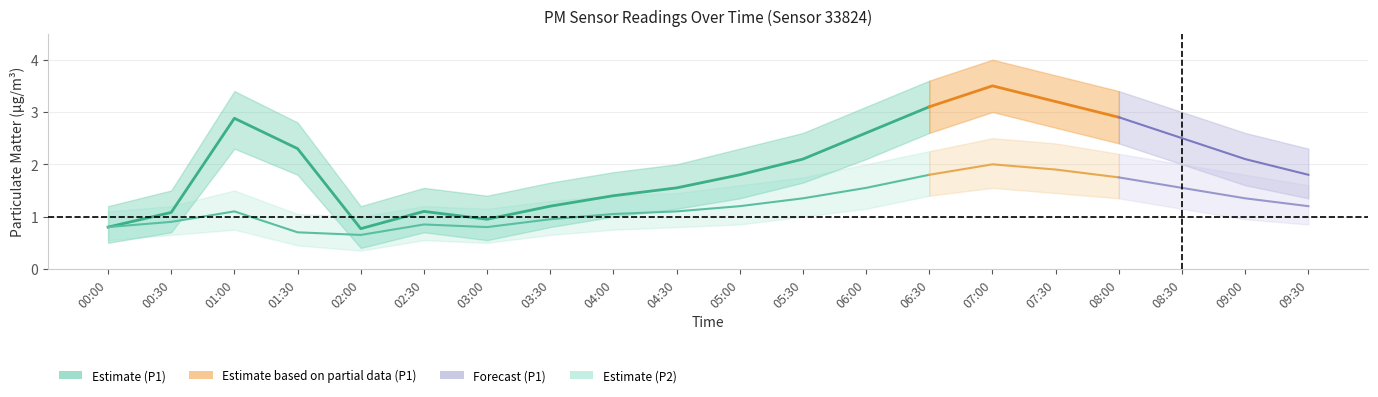

True or false: P2 and P1_upper cross at least once.

False